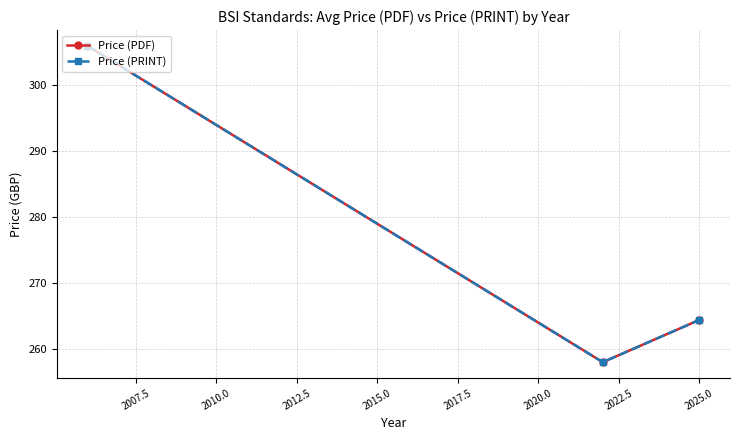

Does the chart have visible grid lines?

Yes